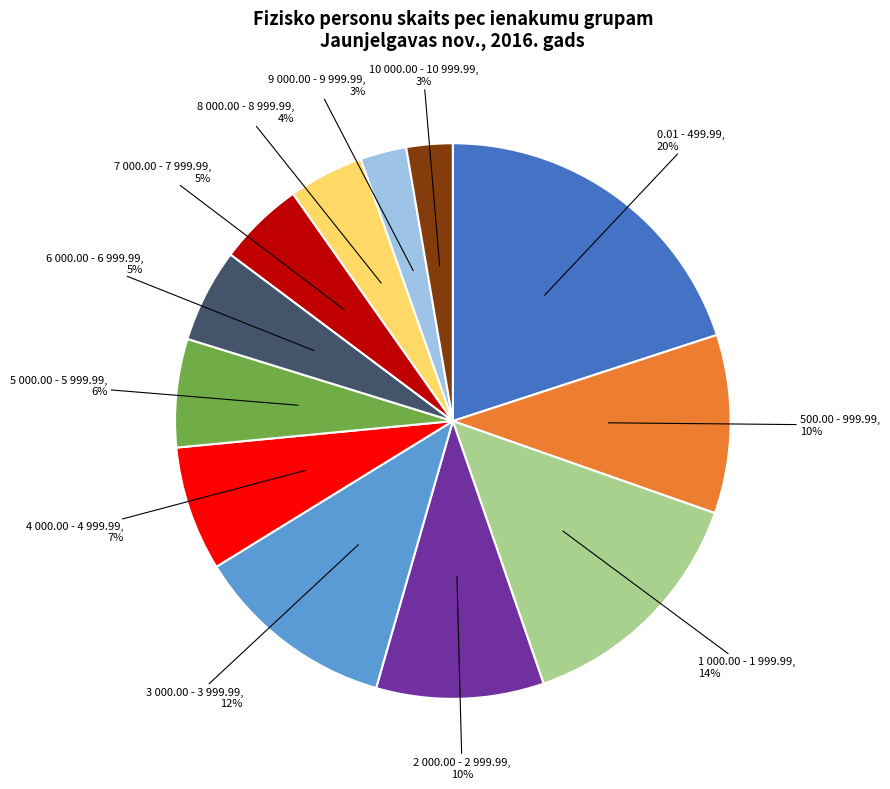

Is there a majority slice in this chart?

No